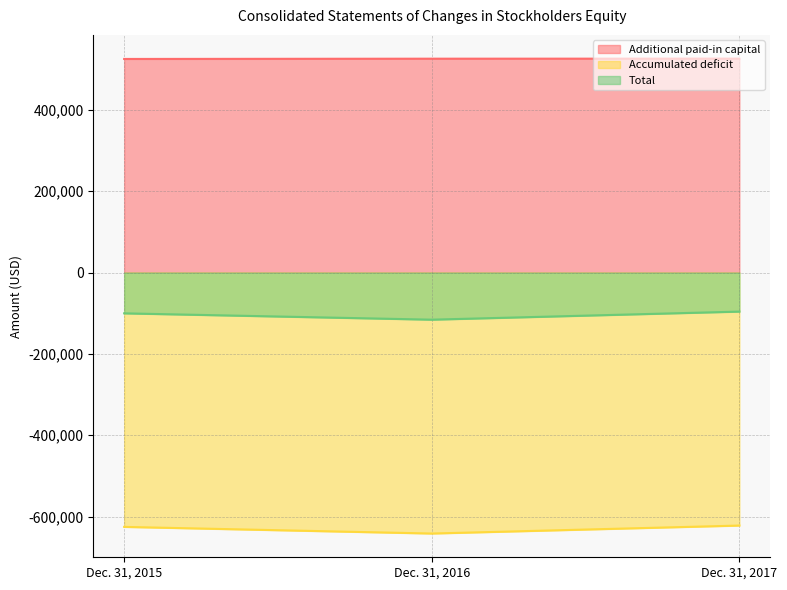

True or false: Additional paid-in capital has a value of 155913 at Dec. 31, 2015.

False